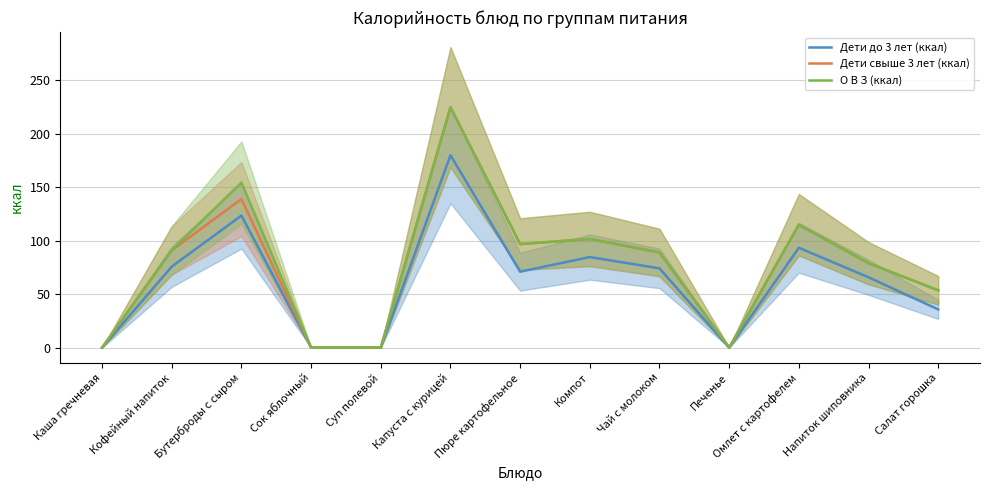

How many values in О В З (ккал) are above zero?

9